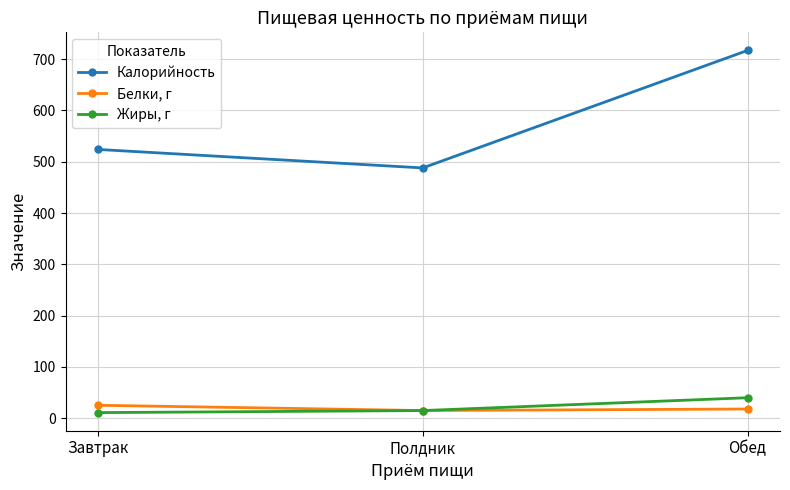

How many data points in Жиры, г are less than 15?

1